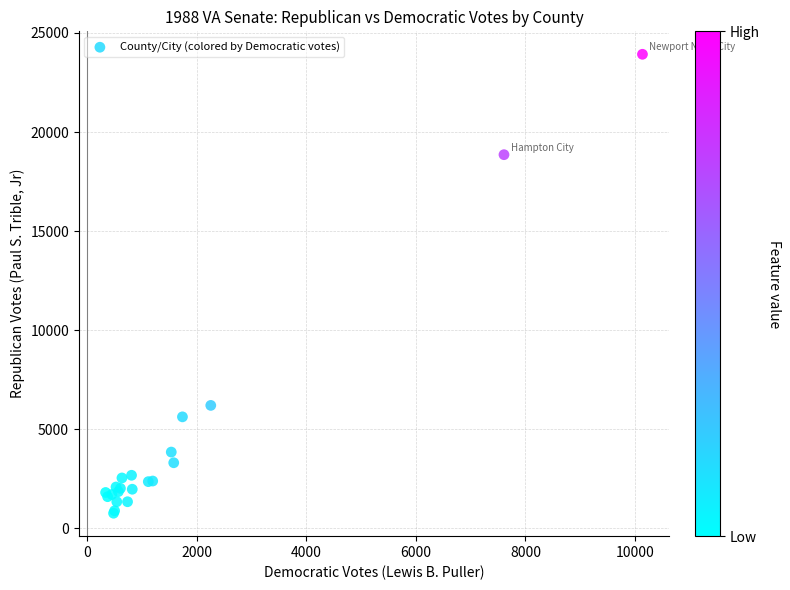

What Y value in the scatter plot is closest to 12344?

6206